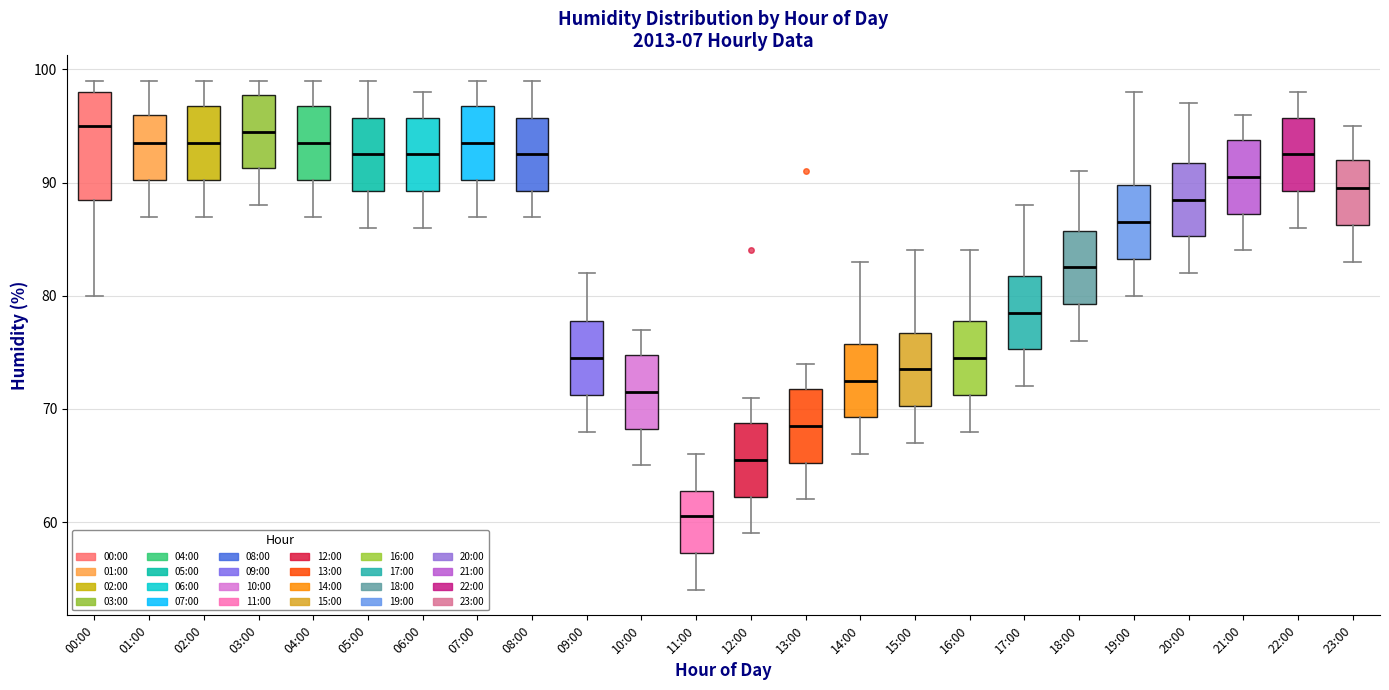

Comparing the boxes themselves (not the whiskers), which one is the tallest?

00:00